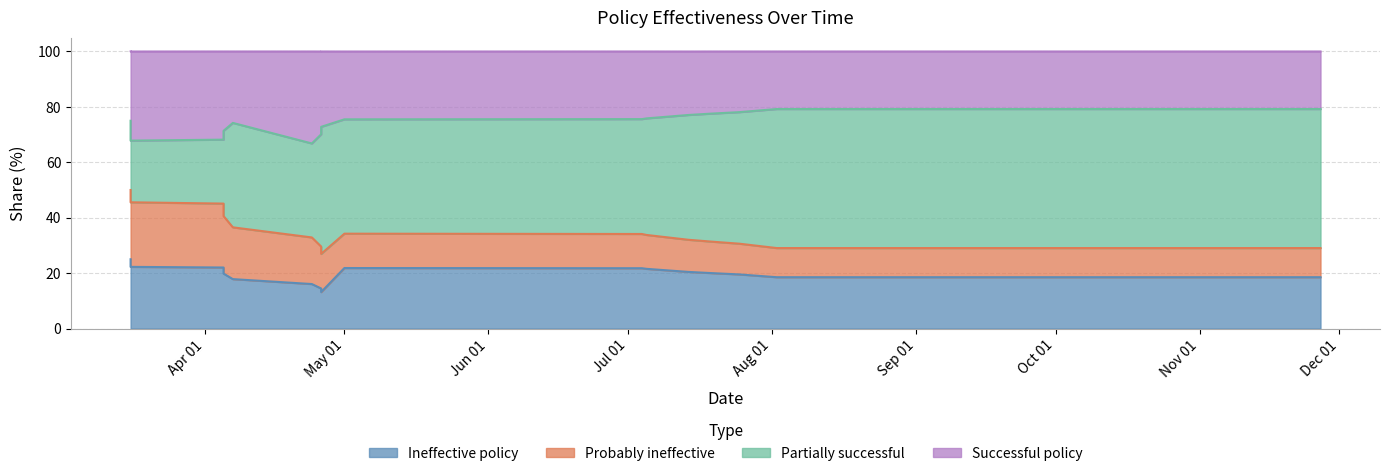

What value does the Ineffective policy series have at 2020-03-16?

22.3